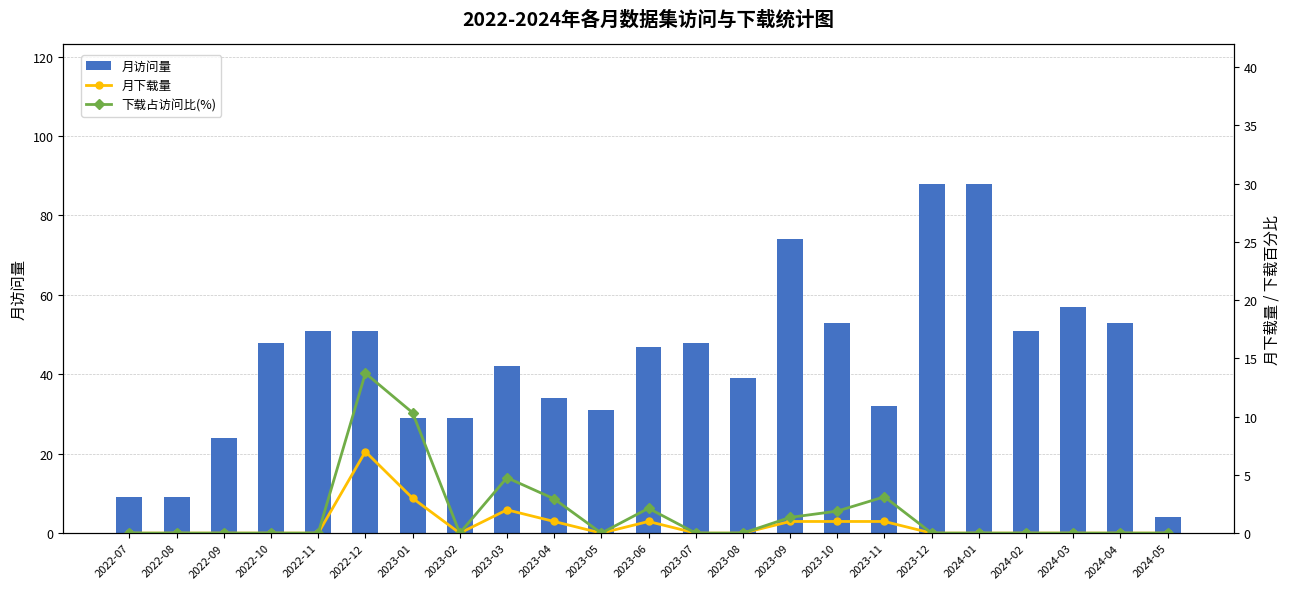

At which category does the chart reach its minimum across all series?

2022-07